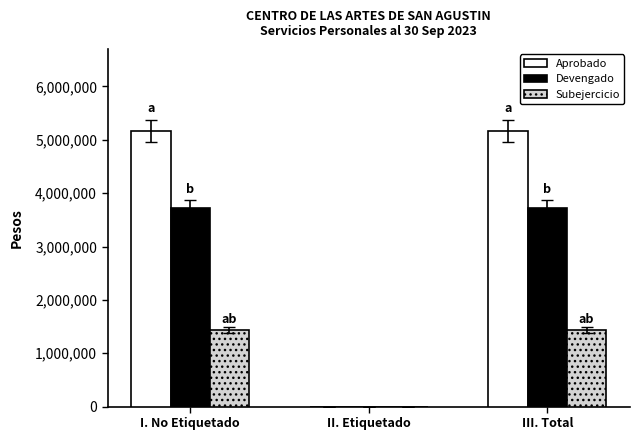

What is the highest value of the Devengado series?

3728828.2